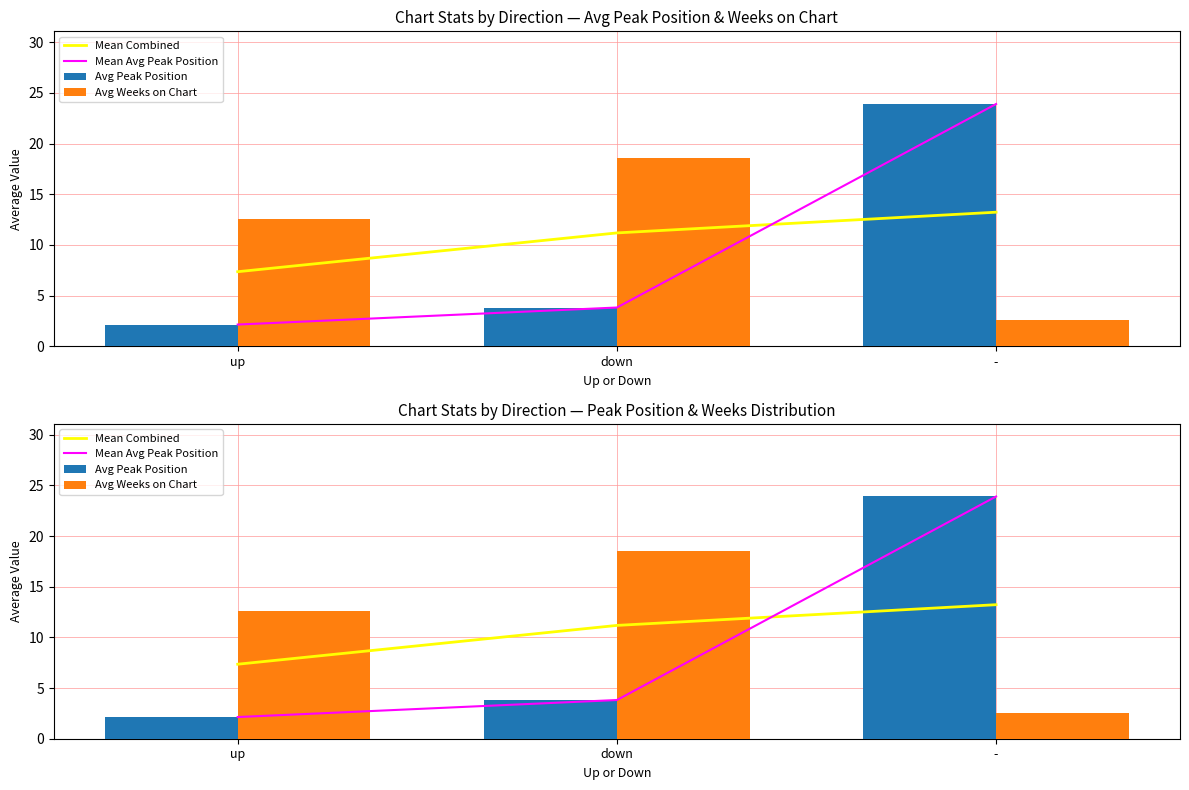

At how many categories does at least one series exceed 20?

1